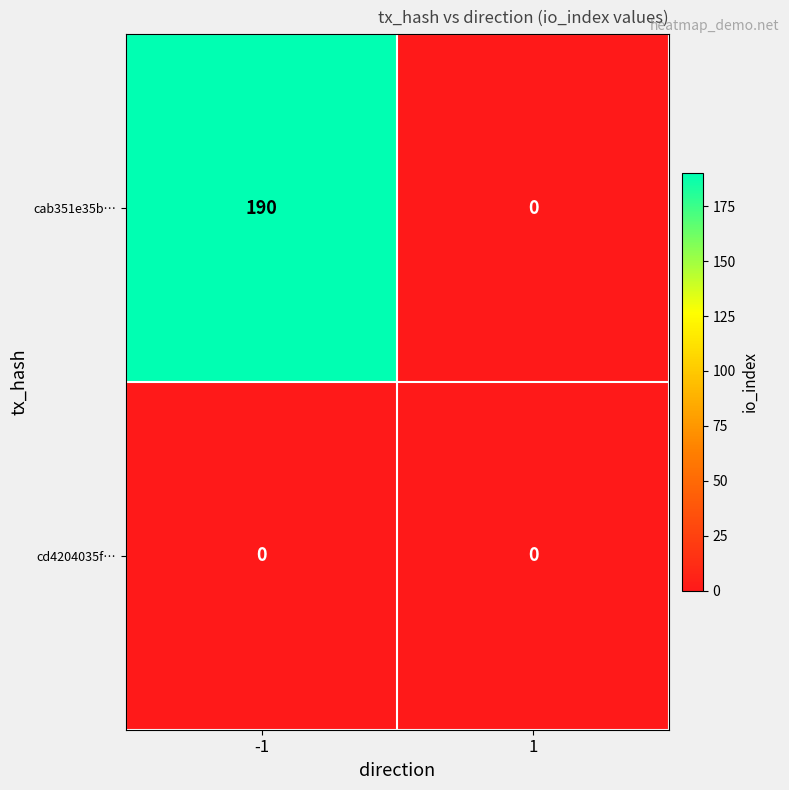

Reading left to right, extract all data points from this chart.

cab351e35b…: 190	0
cd4204035f…: 0	0